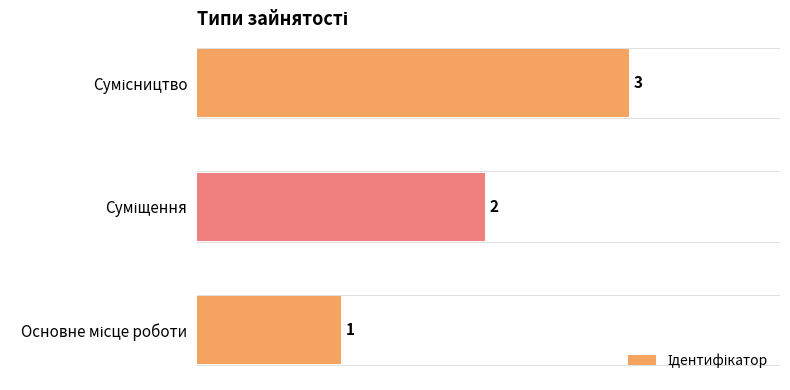

What is the average value?

2